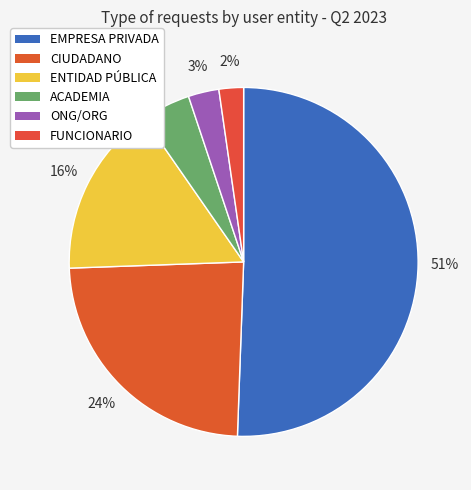

How many segments does this pie chart have?

6